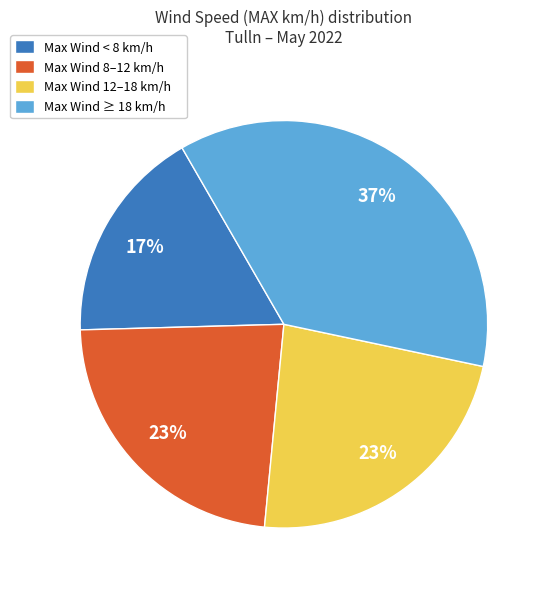

To the nearest percent, what is the difference between the largest and smallest slice percentages?

20%